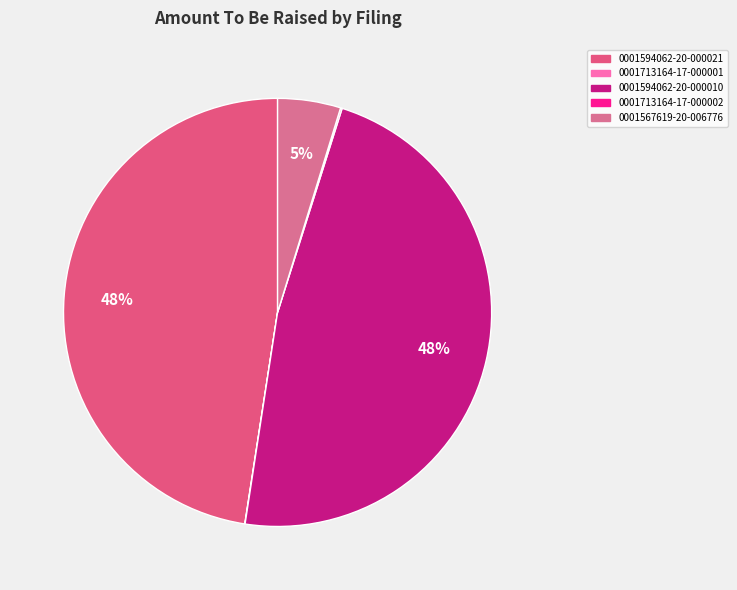

To the nearest percent, what is the difference between the 0001567619-20-006776 and 0001713164-17-000002 slice percentages?

5%